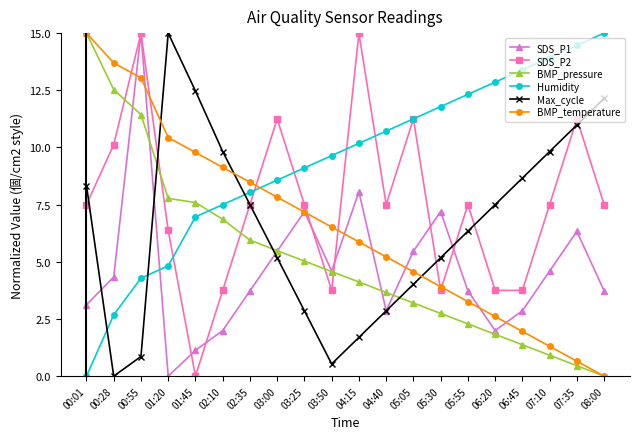

At which category is the sum across all series the highest?

00:55